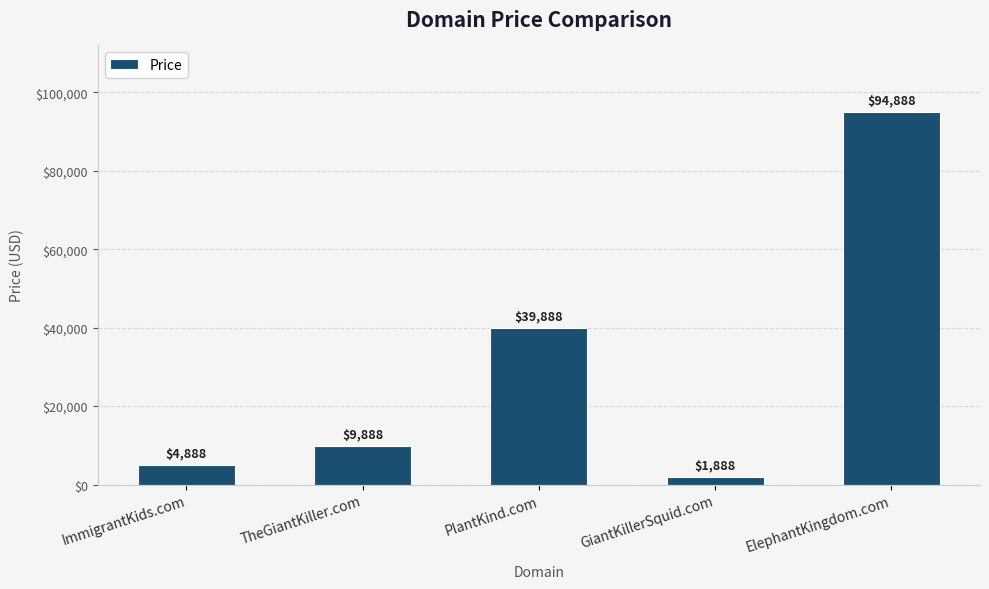

What is the minimum value shown in the chart?

1888